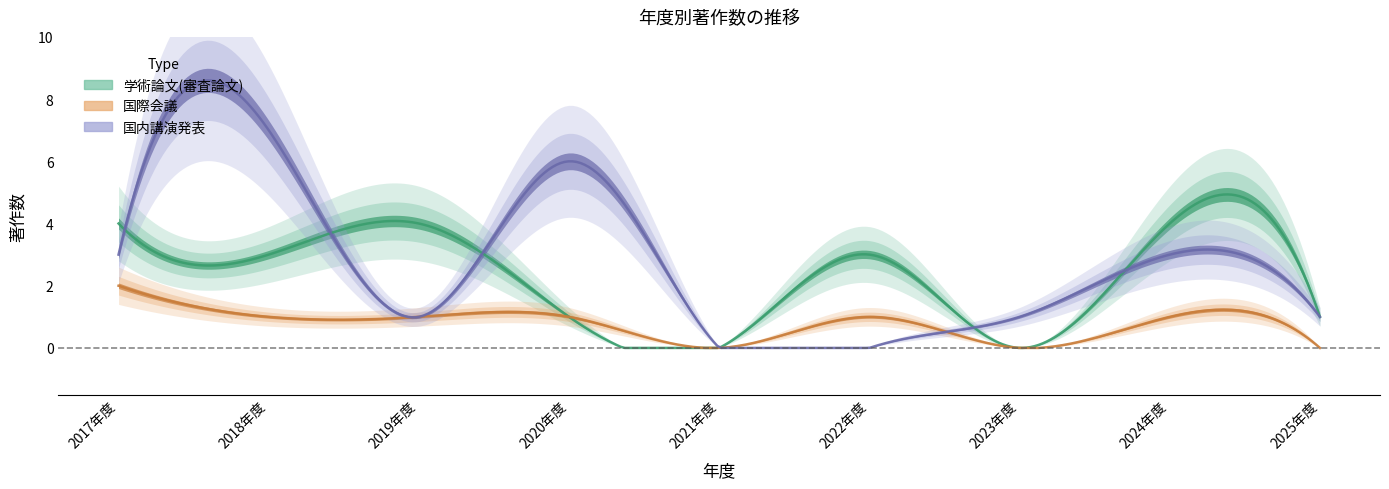

In 学術論文(審査論文), how many points are lower than both neighbors (excluding endpoints)?

3